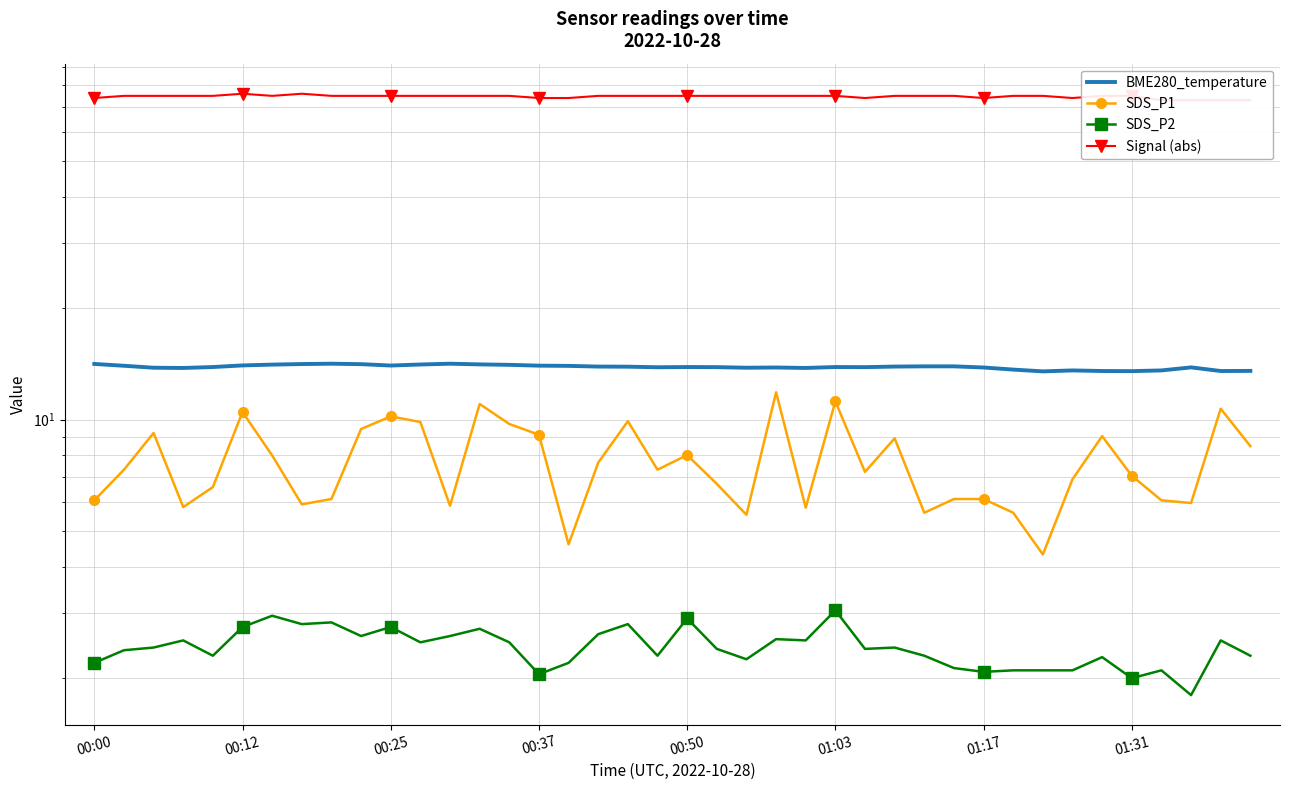

Count the number of categories in the chart.

40